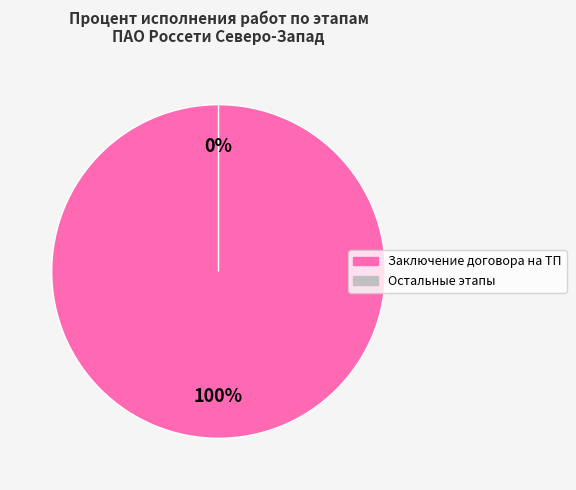

Is Заключение договора на ТП the majority of the pie?

Yes